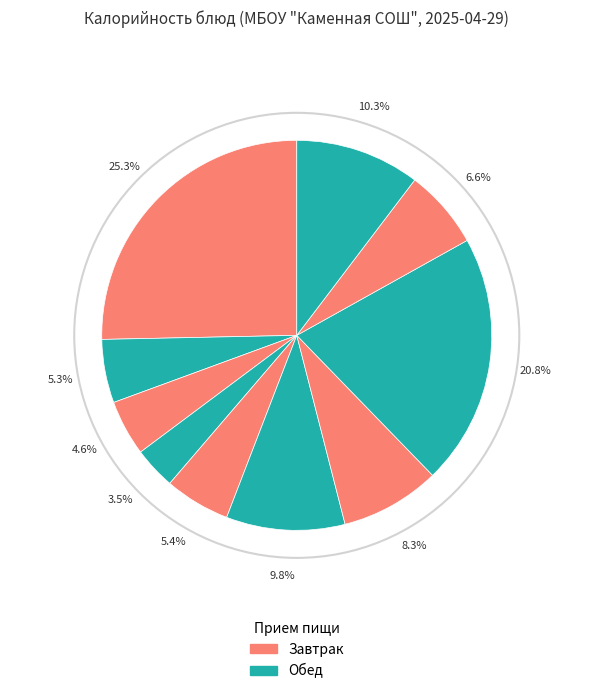

Is there a majority slice in this chart?

No